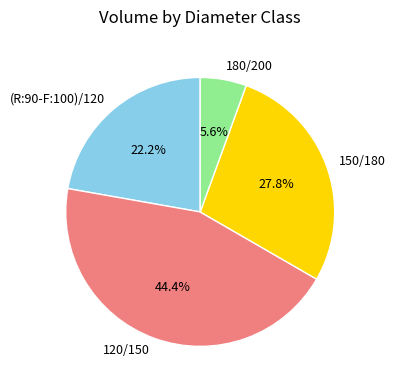

Rank the categories by value from highest to lowest.

120/150, 150/180, (R:90-F:100)/120, 180/200